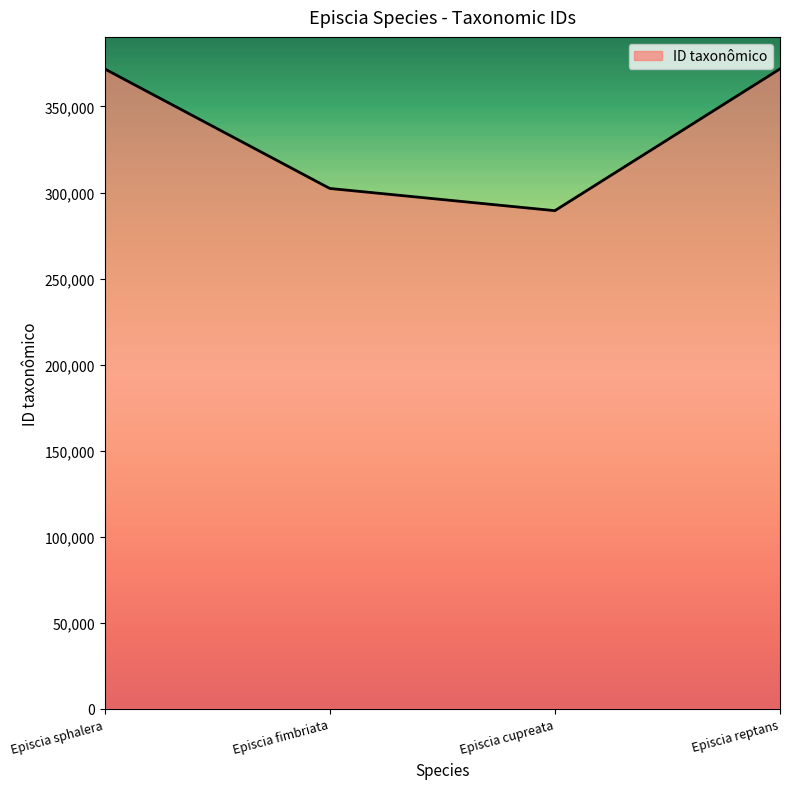

Approximately how many times larger is the value at Episcia sphalera compared to Episcia cupreata?

1.3